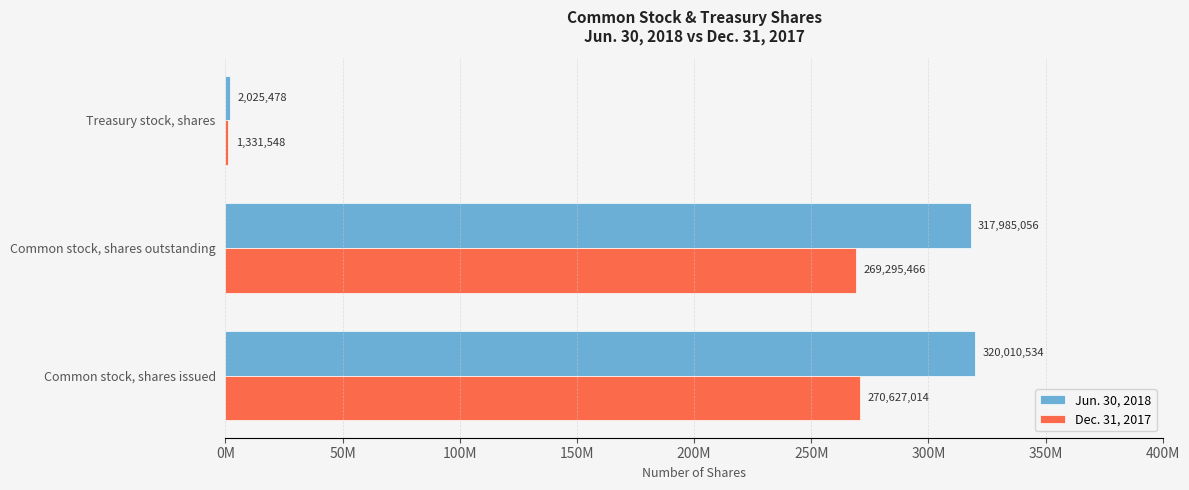

What are all the series names shown in the legend?

Jun. 30, 2018, Dec. 31, 2017